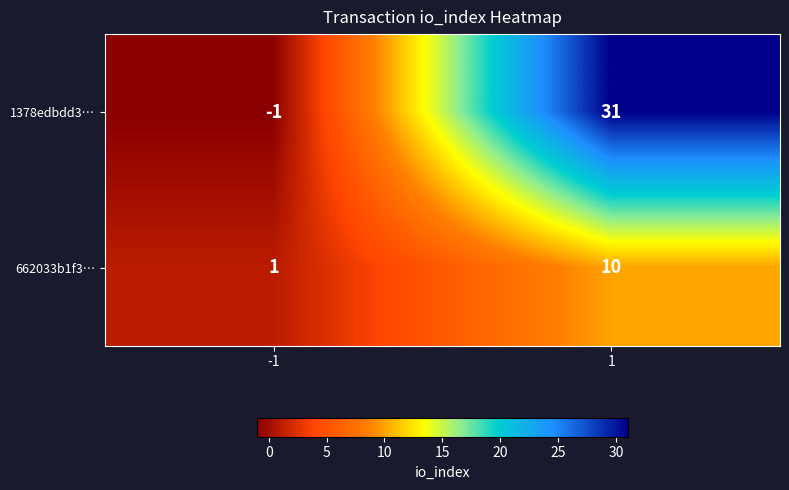

What is the maximum value for 662033b1f3…?

10